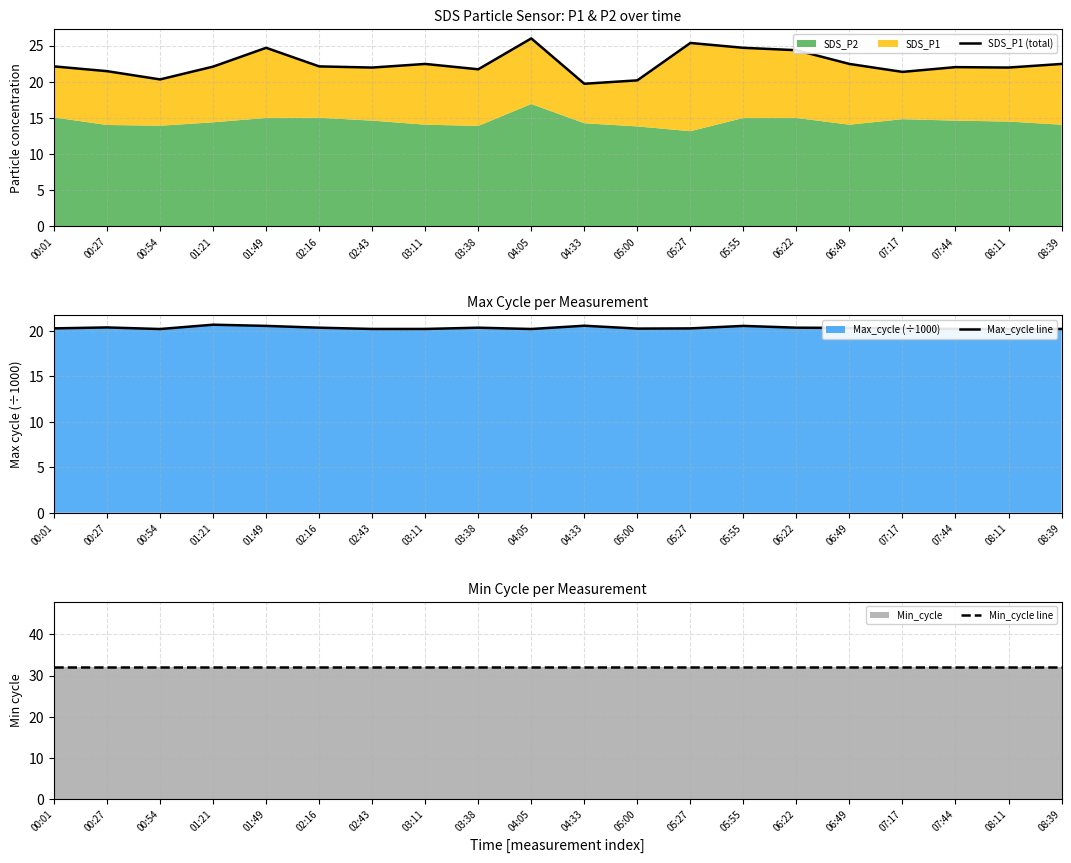

At which label is SDS_P1 (total) closest to 22?

02:43